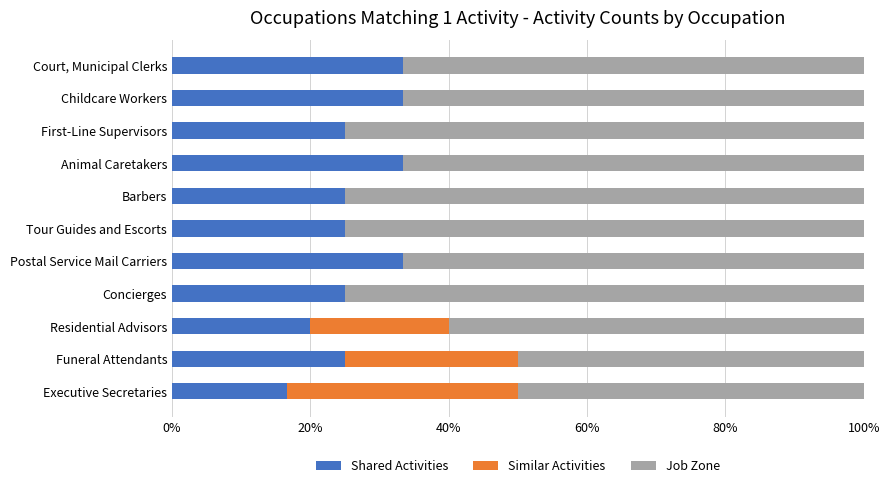

What is the total value across all series at Animal Caretakers?

100.0